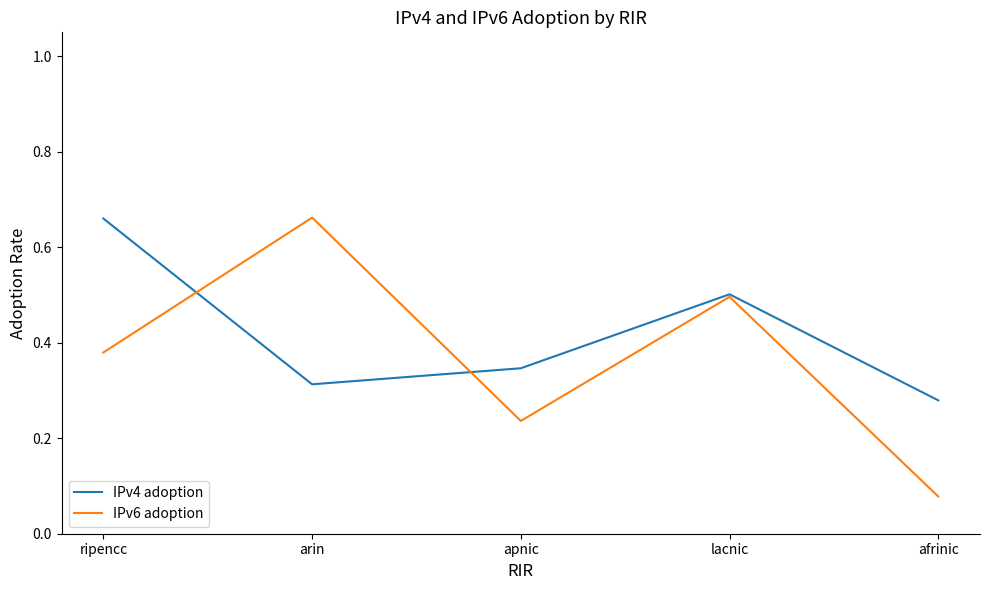

List the labels in order of IPv6 adoption value, smallest first.

afrinic, apnic, ripencc, lacnic, arin